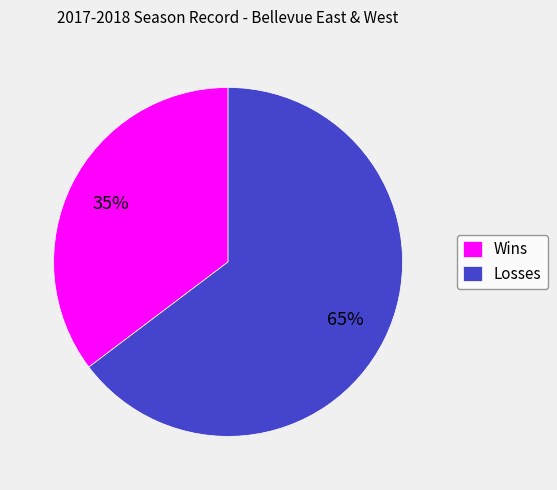

Which has a higher value, Losses or Wins?

Losses